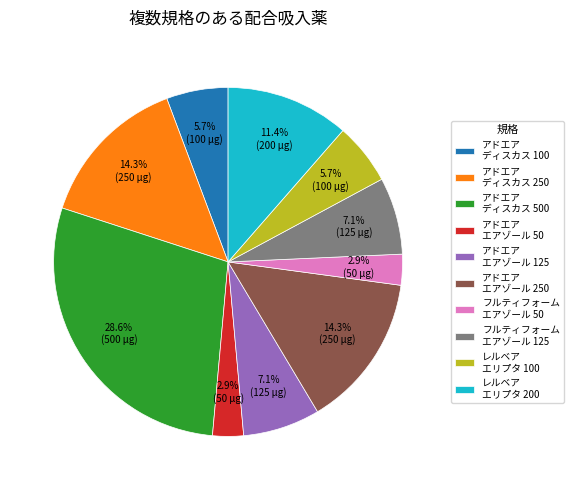

How many segments does this pie chart have?

10